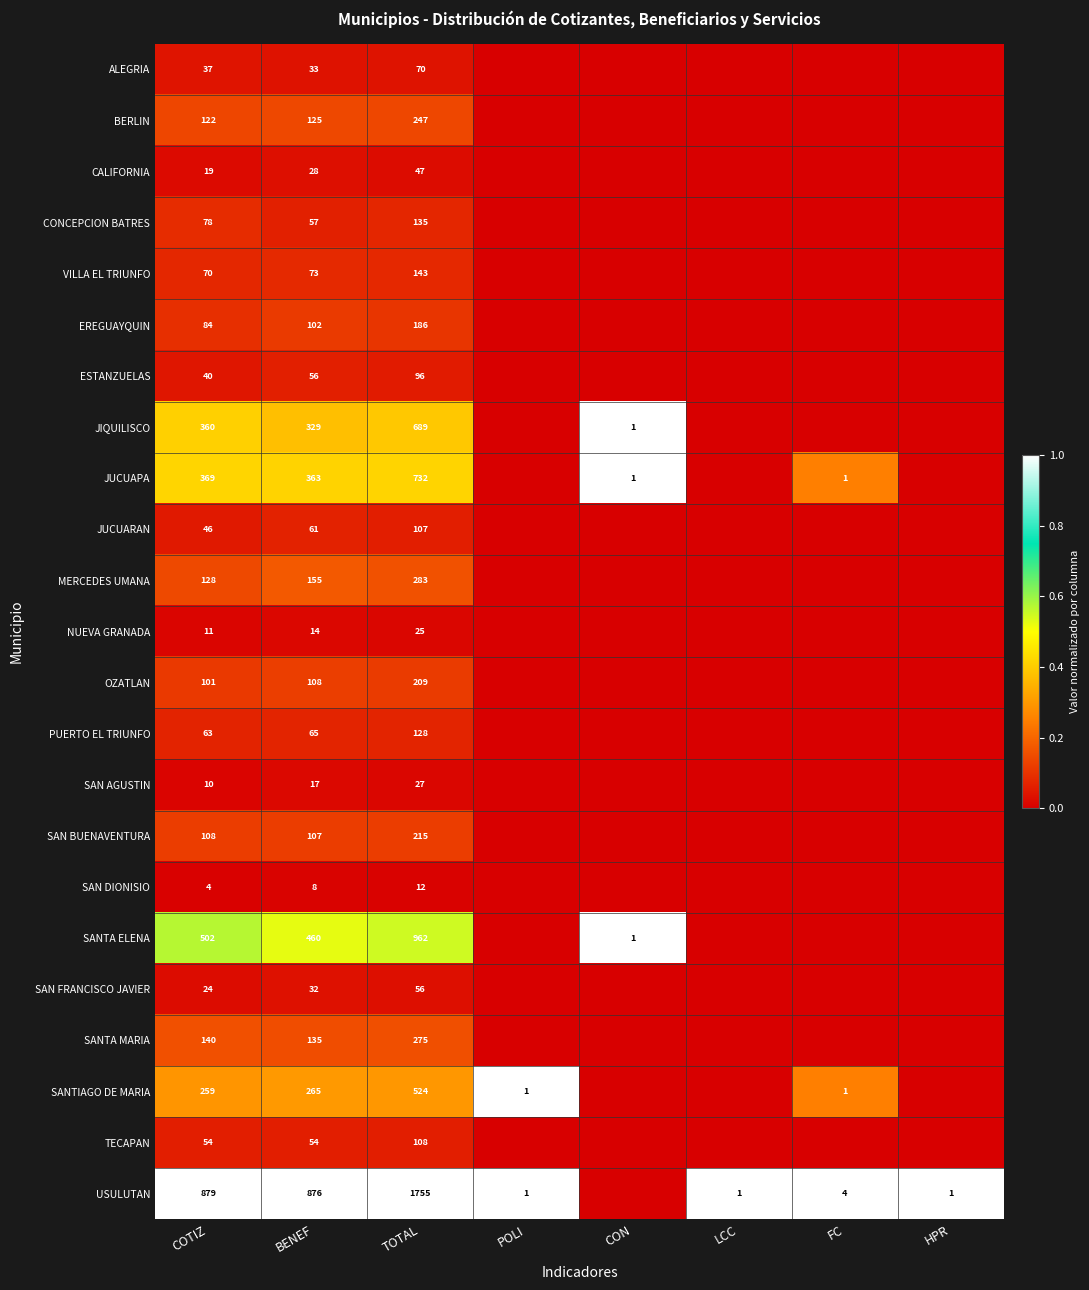

What is the spread (max minus min) of values at COTIZ?

875